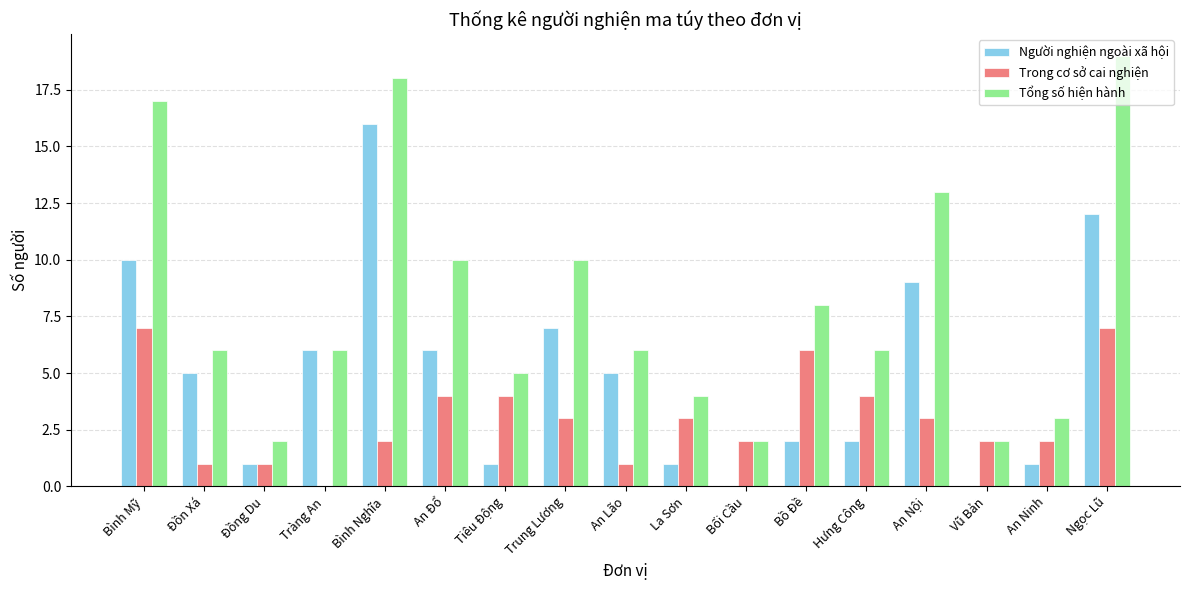

What is the sum of the Trong cơ sở cai nghiện values at Tiêu Động and Trung Lương?

7